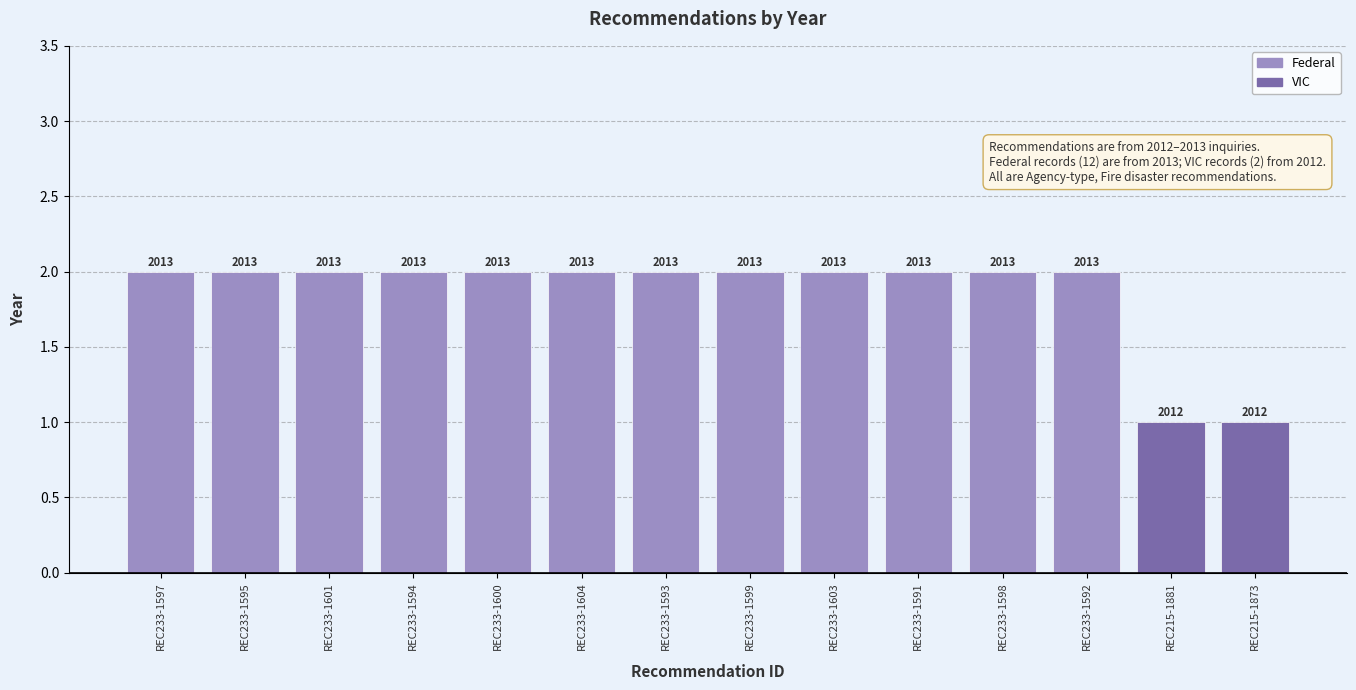

What is the average value?

2